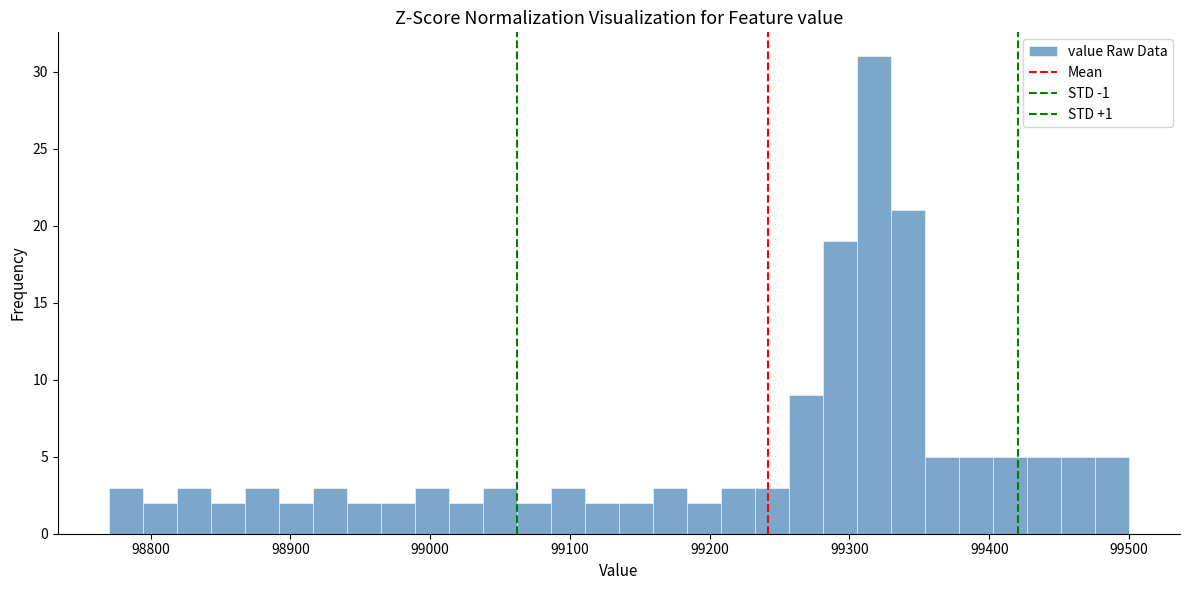

Around what value on the x-axis is the tallest bar? Give the approximate position of its centre, as read against the axis.

99320